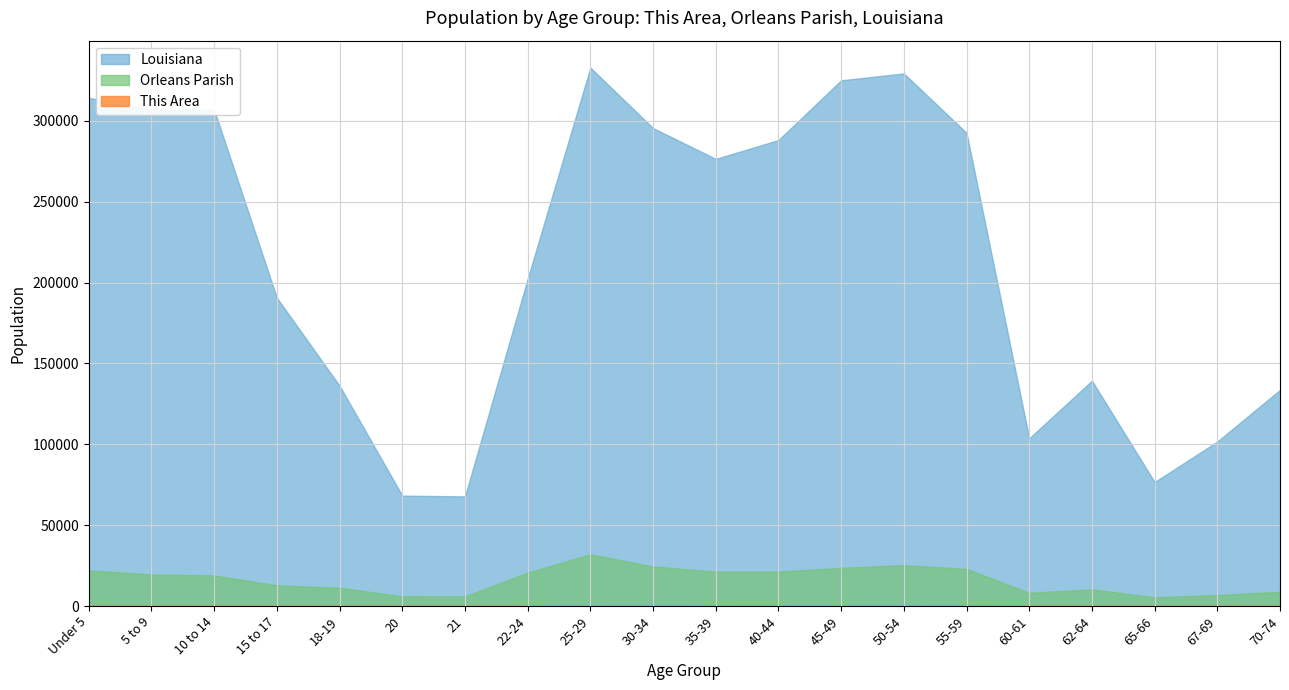

What is the maximum value for Louisiana?

332925